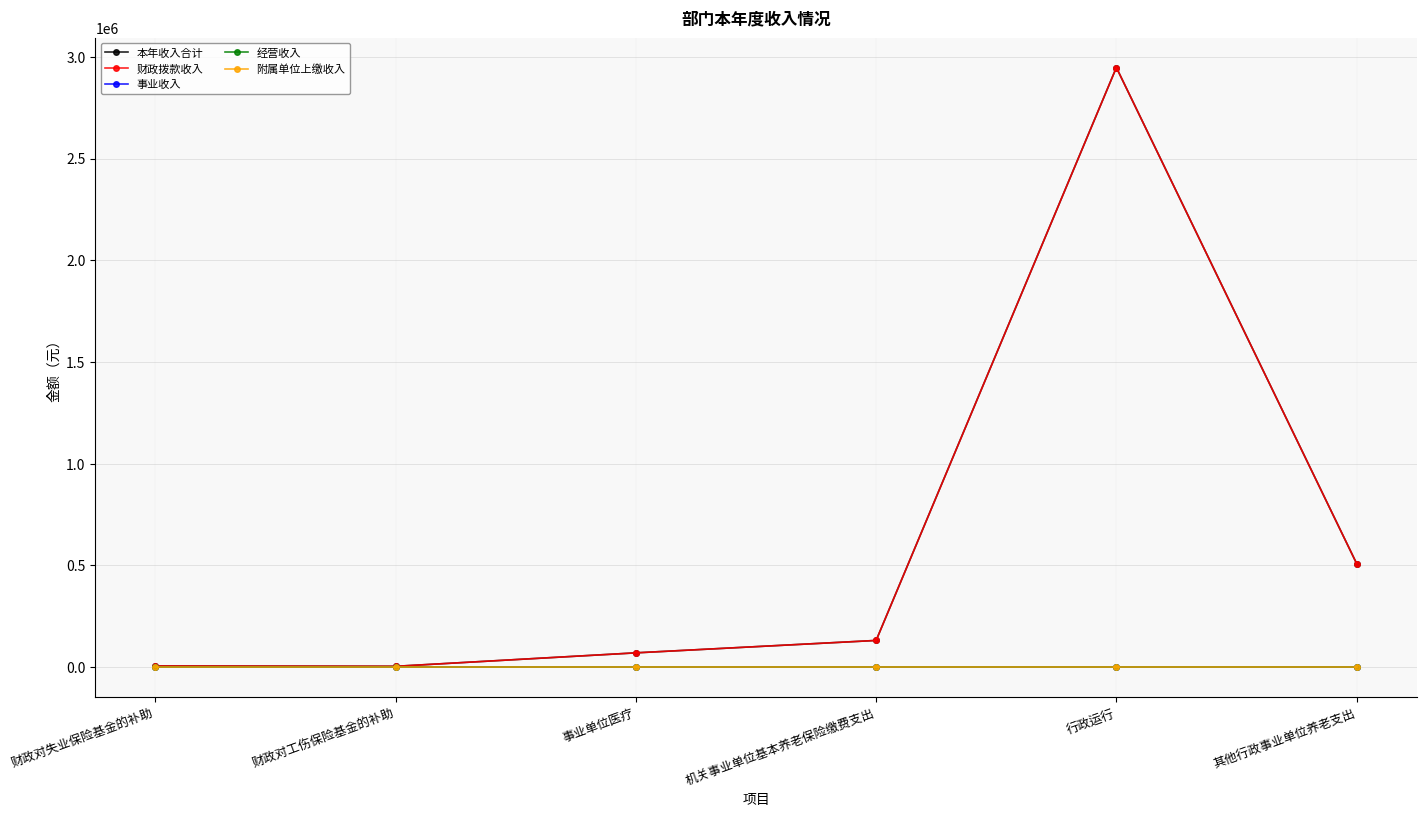

What is the sum of all 财政拨款收入 values?

3668051.8